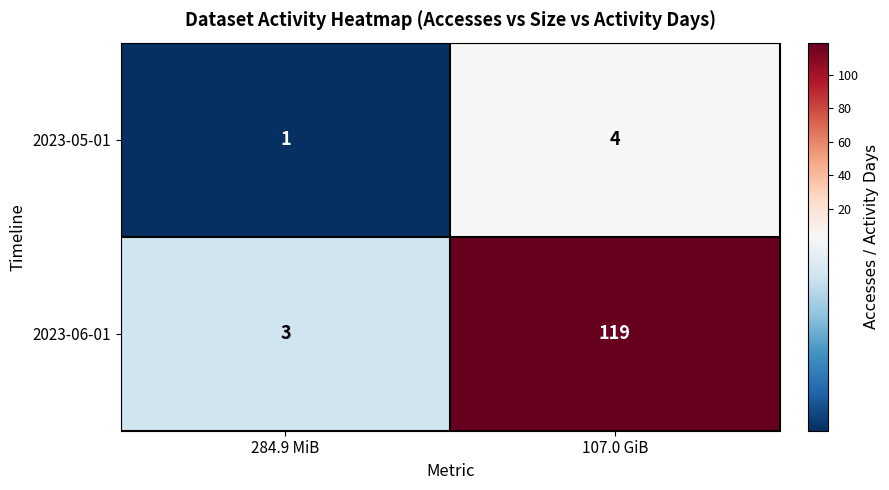

What is the lowest value of the 2023-06-01 series?

3